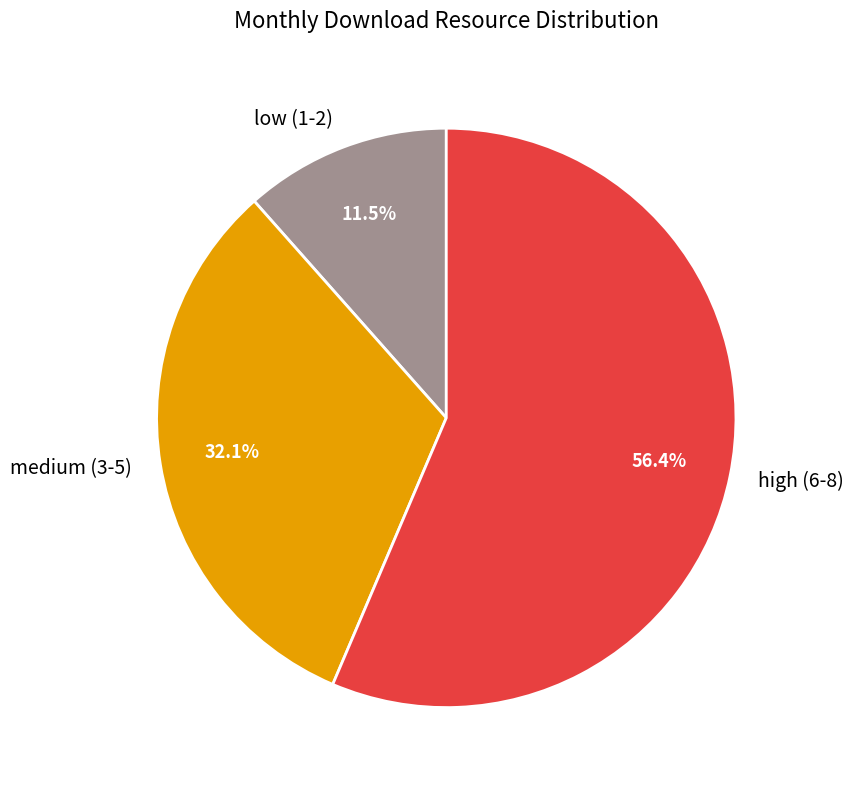

Which slice is the smallest?

low (1-2)